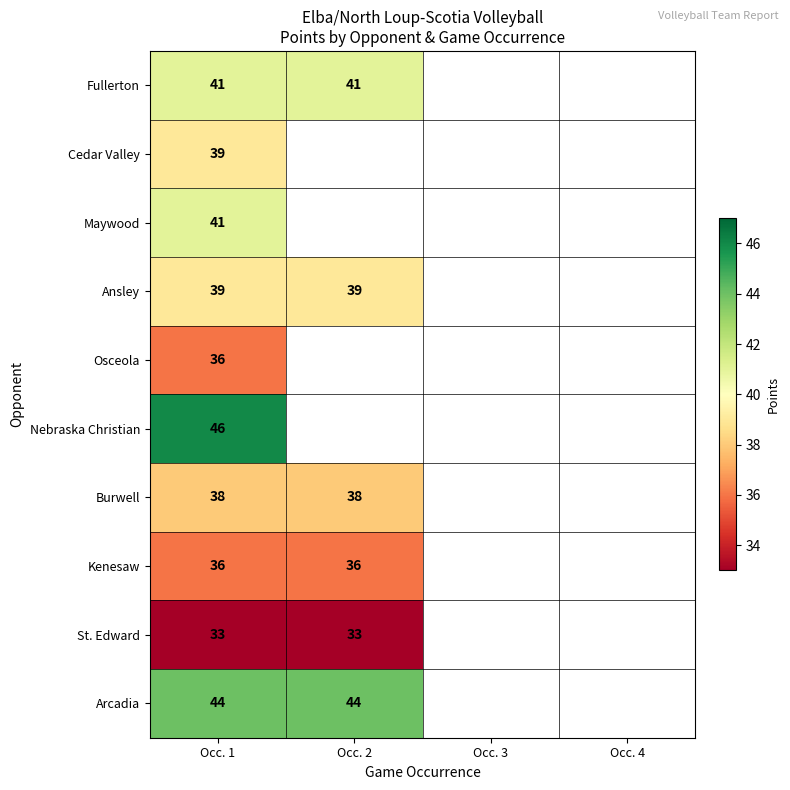

True or false: Fullerton has a value of 41 at Occ. 2.

True